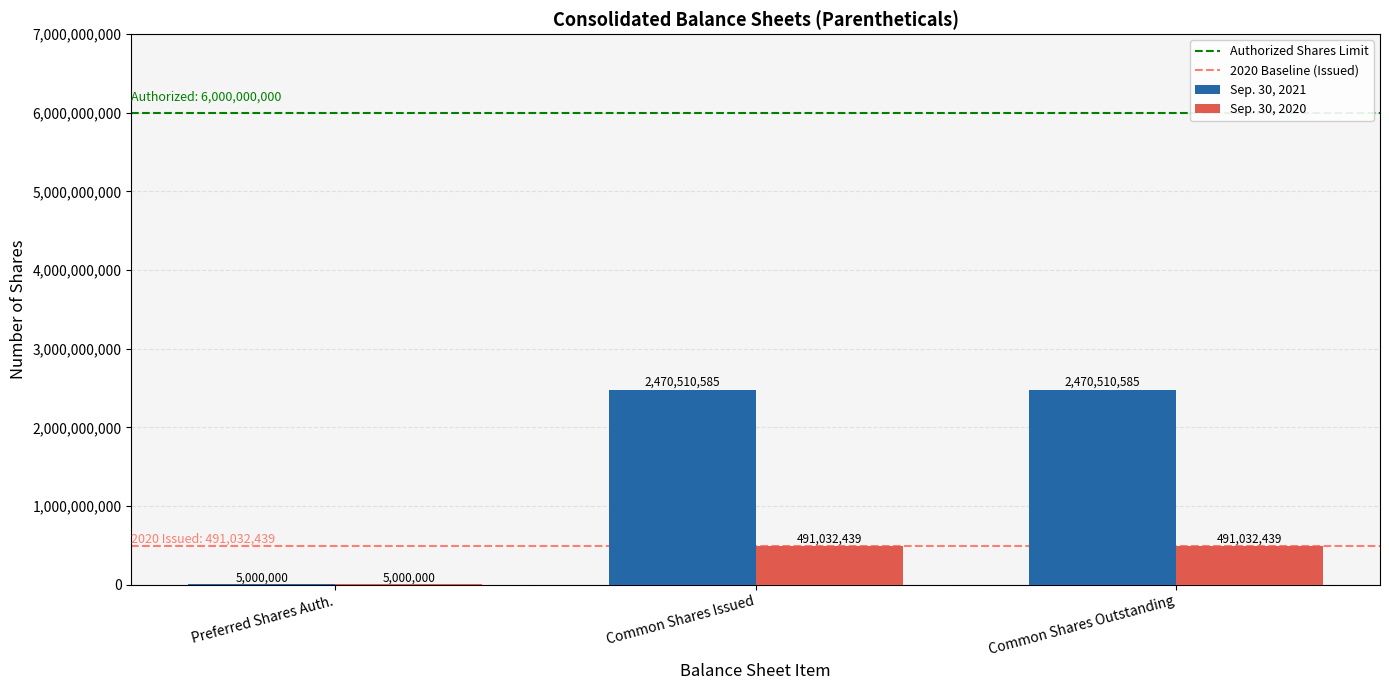

What is the greatest value displayed?

2470510585